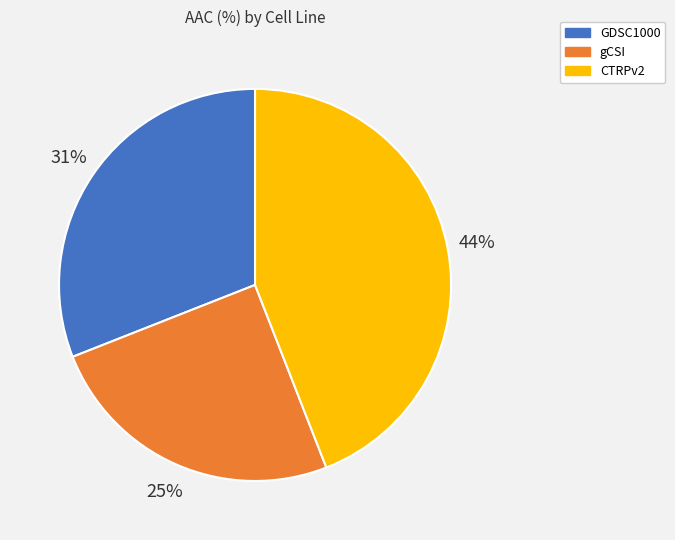

Between gCSI and CTRPv2, which is larger?

CTRPv2